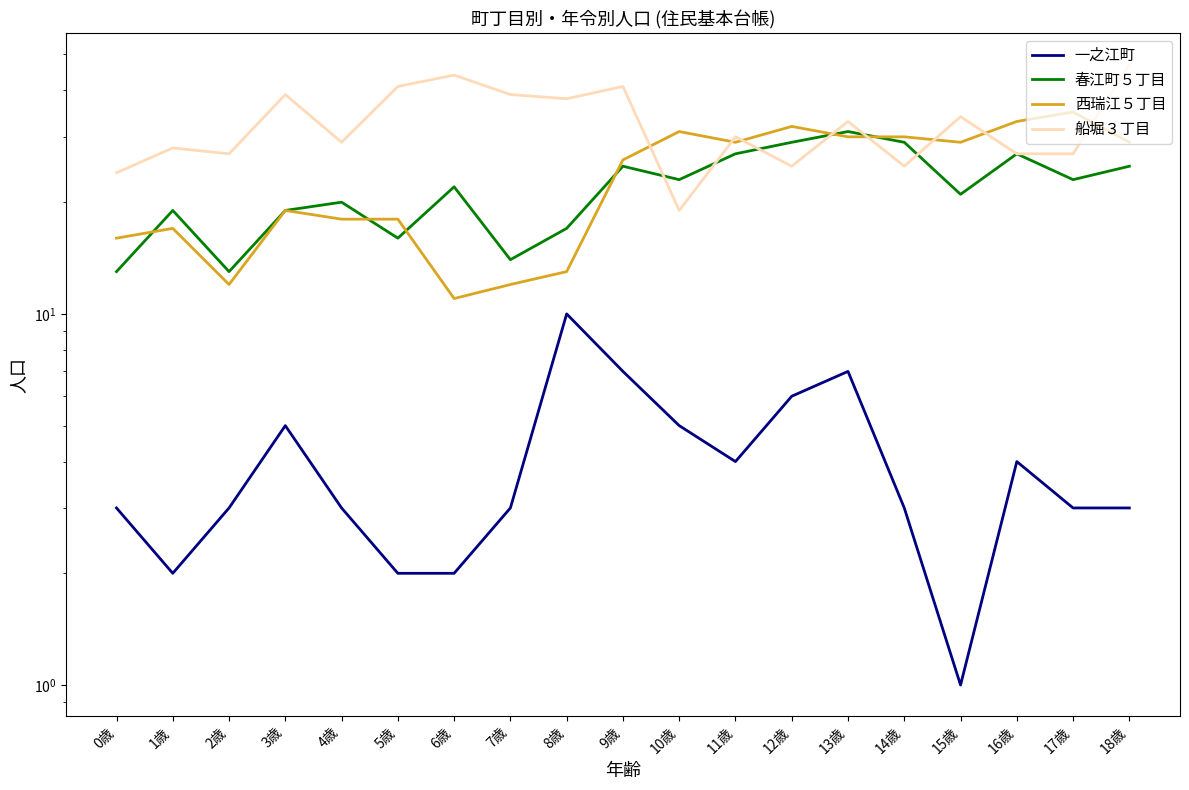

What is the sum of the 西瑞江５丁目 values at 3歳 and 11歳?

48